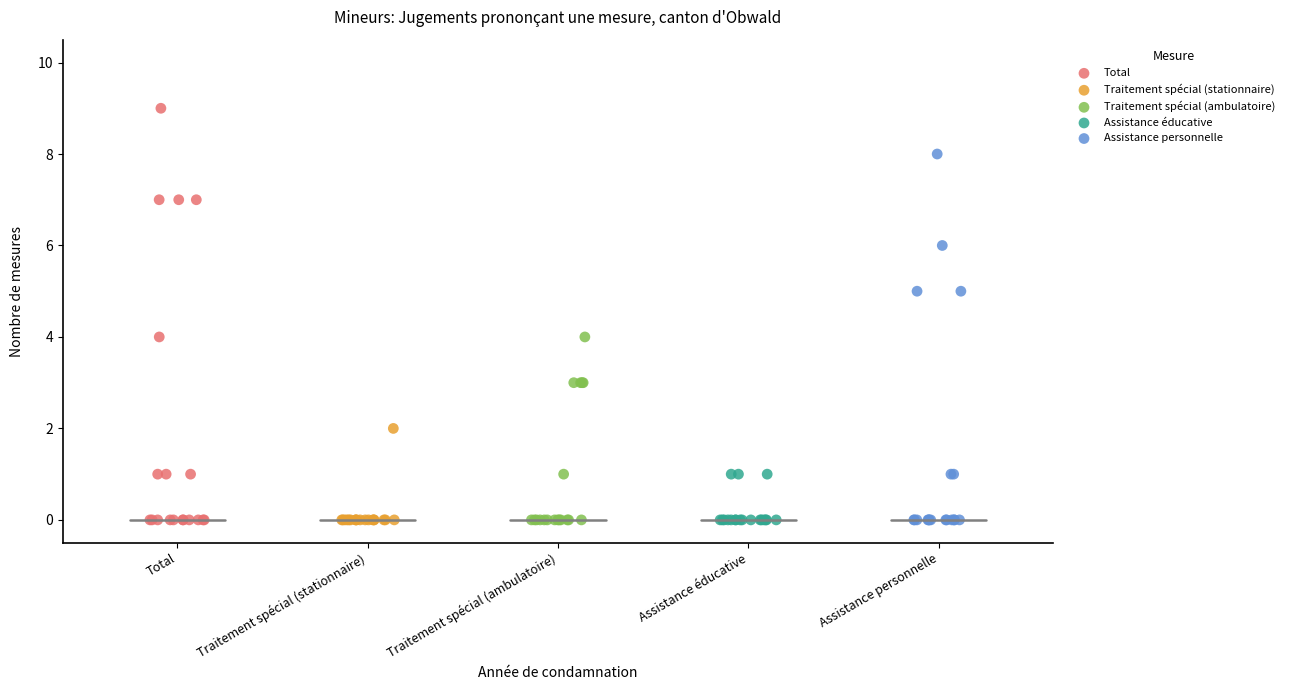

Which series has the largest Y range (max minus min)?

Total